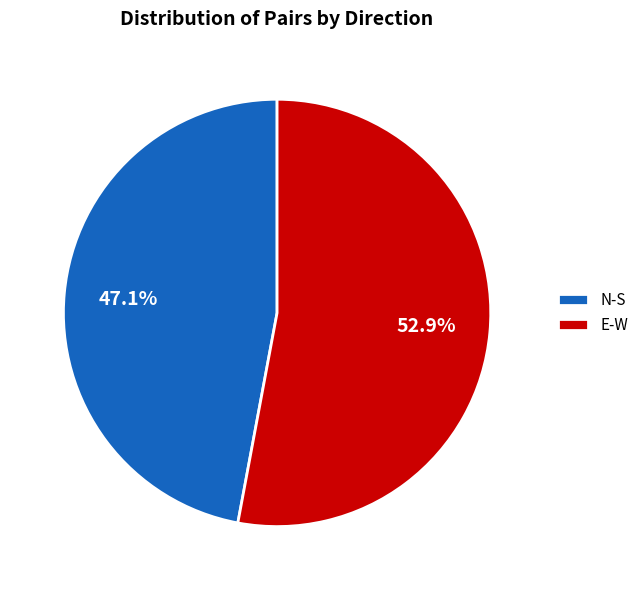

To the nearest percent, what is the combined percentage of N-S and E-W?

100%